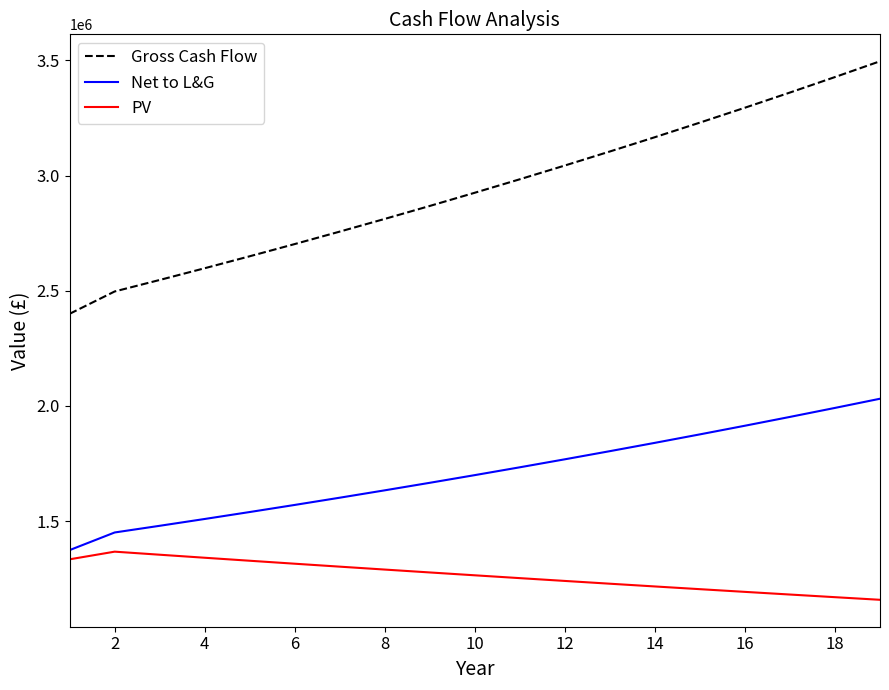

True or false: Net to L&G and PV intersect in this chart.

False